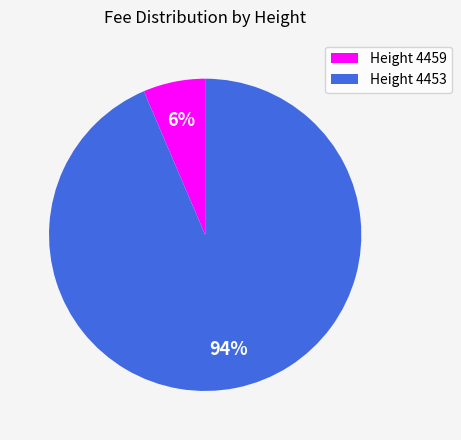

Count the number of slices in the pie.

2